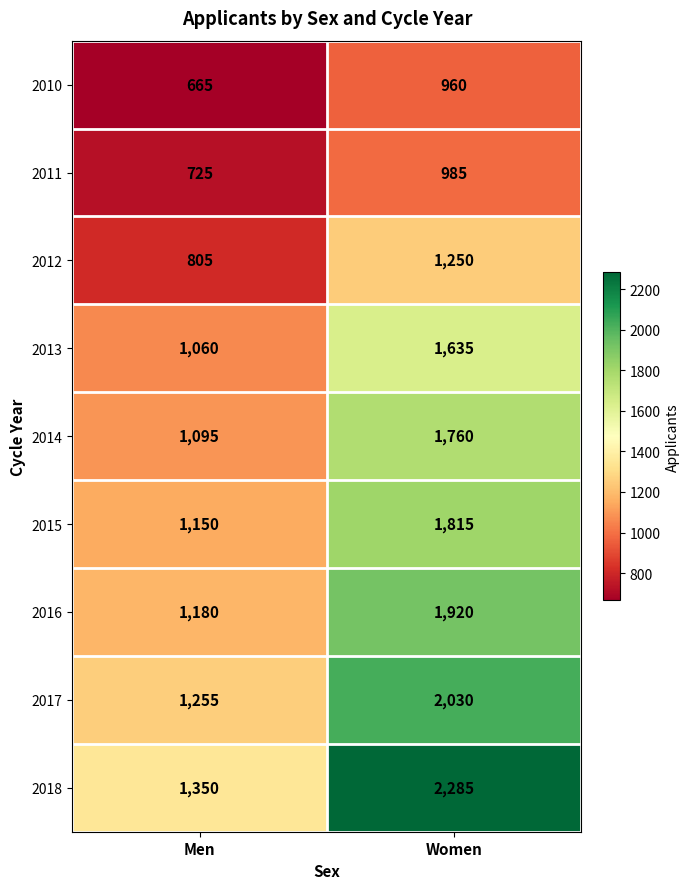

Which label corresponds to the smallest value in the chart?

Men